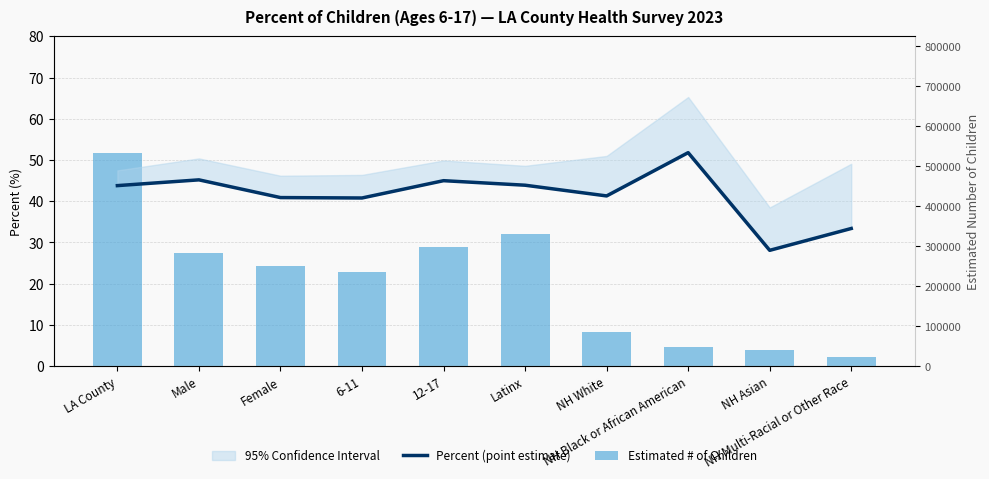

What is the value of the Percent (point estimate) bar at the 8th from the left?

51.8